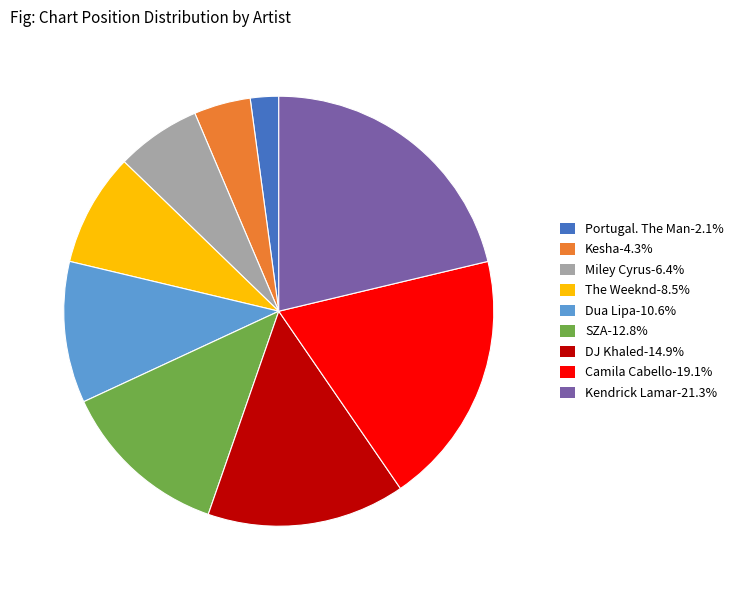

Which has a higher value, Portugal. The Man or Kesha?

Kesha